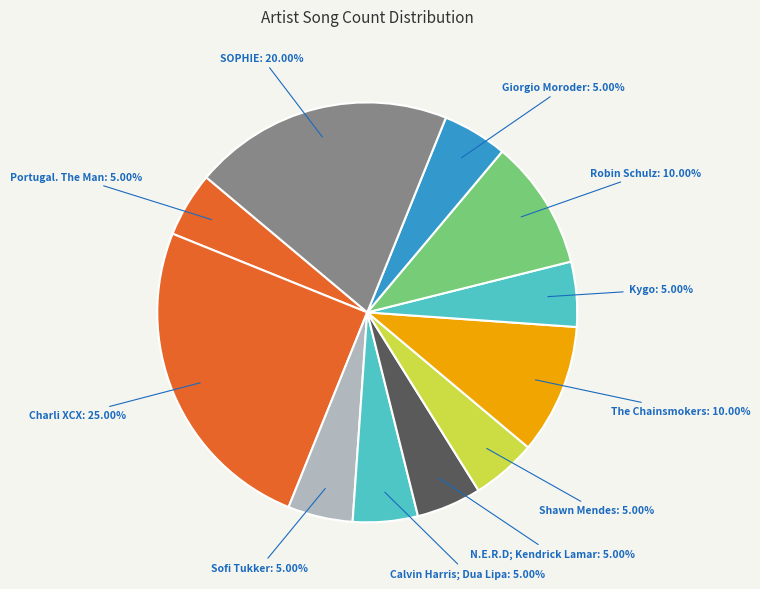

Count the number of slices in the pie.

11